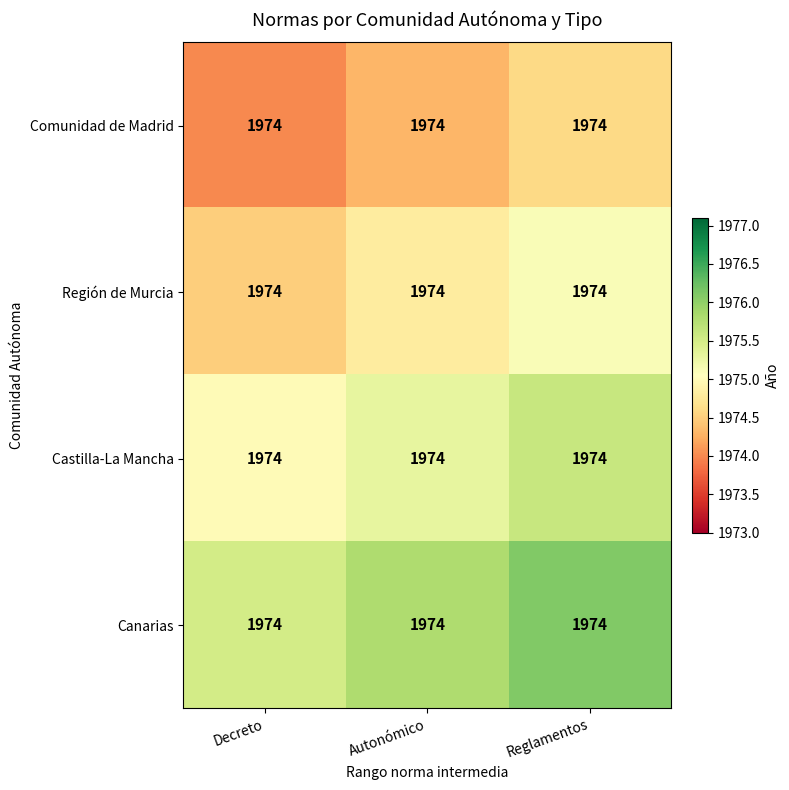

At which category is the sum across all series the highest?

Reglamentos